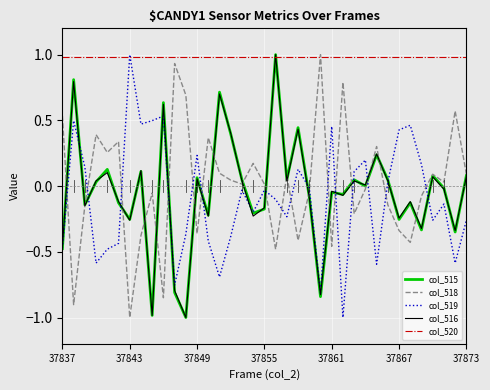

How many lines are shown in the chart?

5